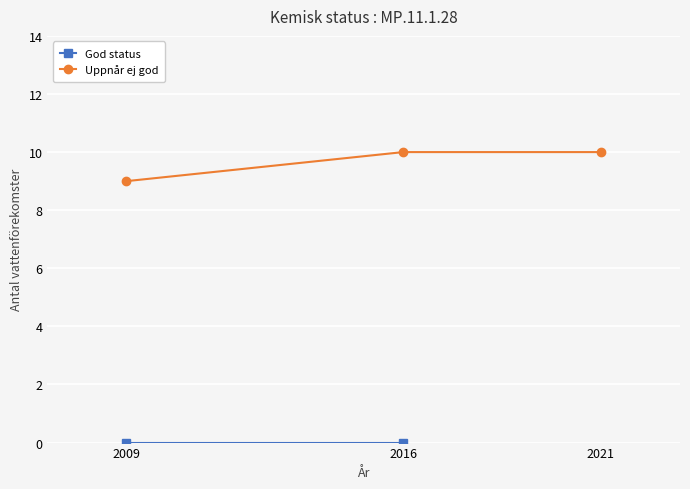

What is the ratio of the value at 2021 to the value at 2016?

1.0